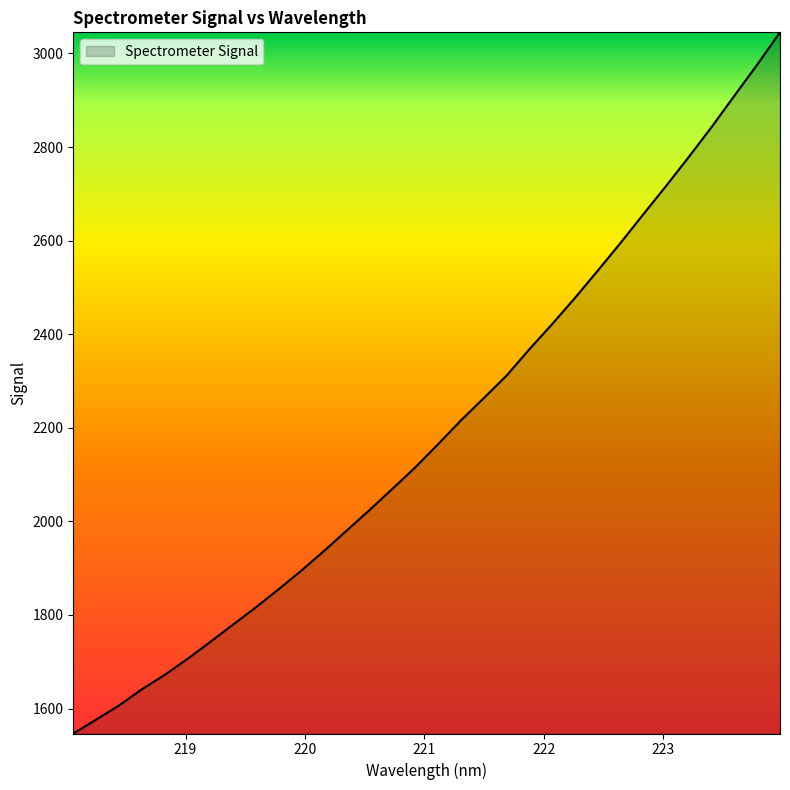

What is the smallest value displayed?

1546.7